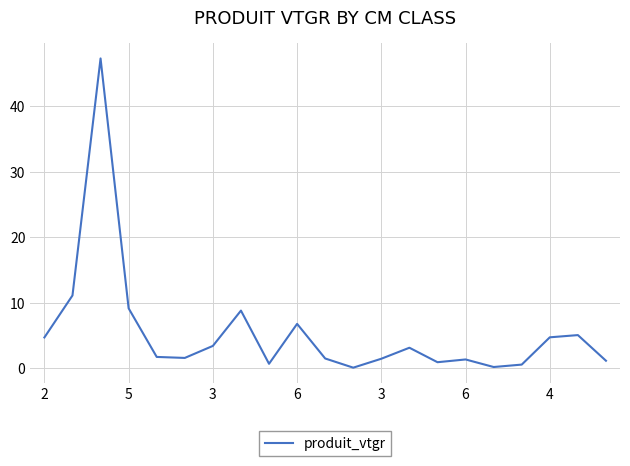

What is the greatest value displayed?

47.3